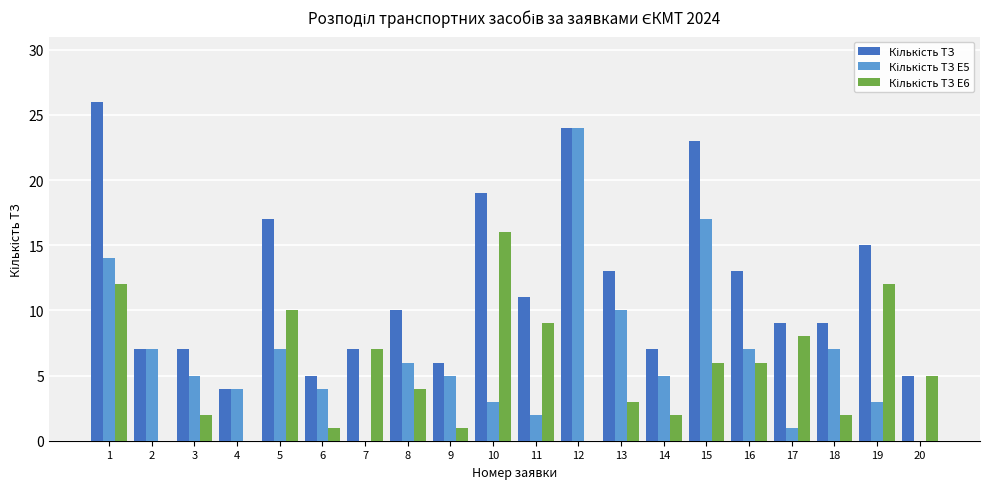

Count the number of categories in the chart.

20